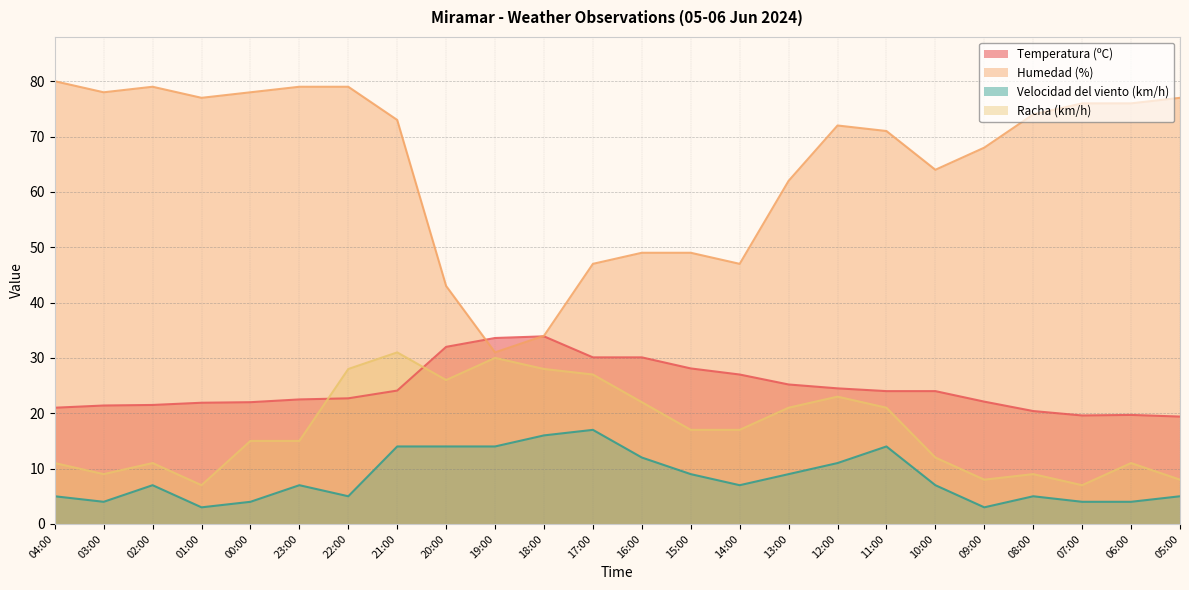

Reading left to right, transcribe all the data shown in this chart.

Temperatura (ºC): 04:00=21.0	03:00=21.4	02:00=21.5	01:00=21.9	00:00=22.0	23:00=22.5	22:00=22.7	21:00=24.1	20:00=32.0	19:00=33.6	18:00=33.9	17:00=30.1	16:00=30.1	15:00=28.1	14:00=27.0	13:00=25.2	12:00=24.5	11:00=24.0	10:00=24.0	09:00=22.1	08:00=20.4	07:00=19.6	06:00=19.7	05:00=19.4
Humedad (%): 04:00=80.0	03:00=78.0	02:00=79.0	01:00=77.0	00:00=78.0	23:00=79.0	22:00=79.0	21:00=73.0	20:00=43.0	19:00=31.0	18:00=34.0	17:00=47.0	16:00=49.0	15:00=49.0	14:00=47.0	13:00=62.0	12:00=72.0	11:00=71.0	10:00=64.0	09:00=68.0	08:00=74.0	07:00=76.0	06:00=76.0	05:00=77.0
Velocidad del viento (km/h): 04:00=5.0	03:00=4.0	02:00=7.0	01:00=3.0	00:00=4.0	23:00=7.0	22:00=5.0	21:00=14.0	20:00=14.0	19:00=14.0	18:00=16.0	17:00=17.0	16:00=12.0	15:00=9.0	14:00=7.0	13:00=9.0	12:00=11.0	11:00=14.0	10:00=7.0	09:00=3.0	08:00=5.0	07:00=4.0	06:00=4.0	05:00=5.0
Racha (km/h): 04:00=11.0	03:00=9.0	02:00=11.0	01:00=7.0	00:00=15.0	23:00=15.0	22:00=28.0	21:00=31.0	20:00=26.0	19:00=30.0	18:00=28.0	17:00=27.0	16:00=22.0	15:00=17.0	14:00=17.0	13:00=21.0	12:00=23.0	11:00=21.0	10:00=12.0	09:00=8.0	08:00=9.0	07:00=7.0	06:00=11.0	05:00=8.0